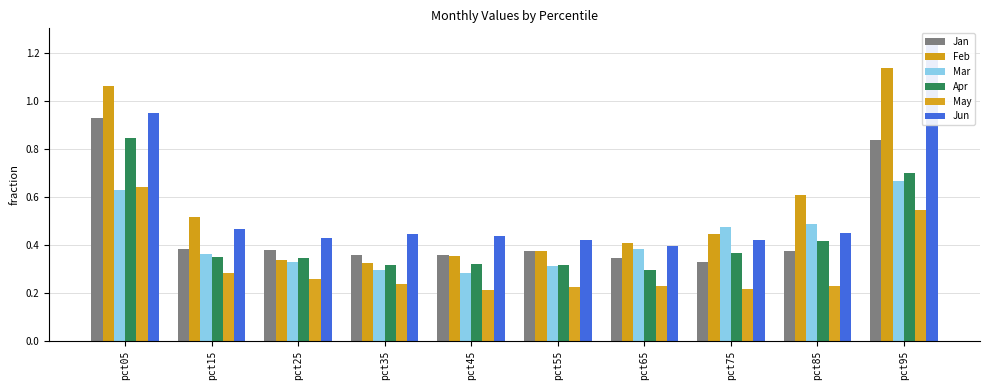

At which label does Apr reach its peak?

pct05